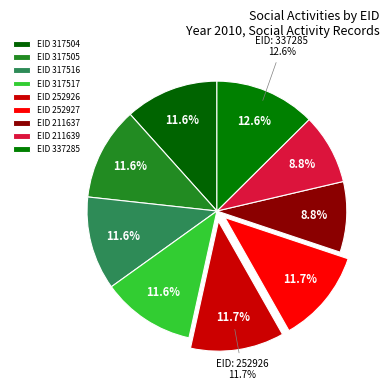

To the nearest percent, what percentage of the pie is 317517?

12%